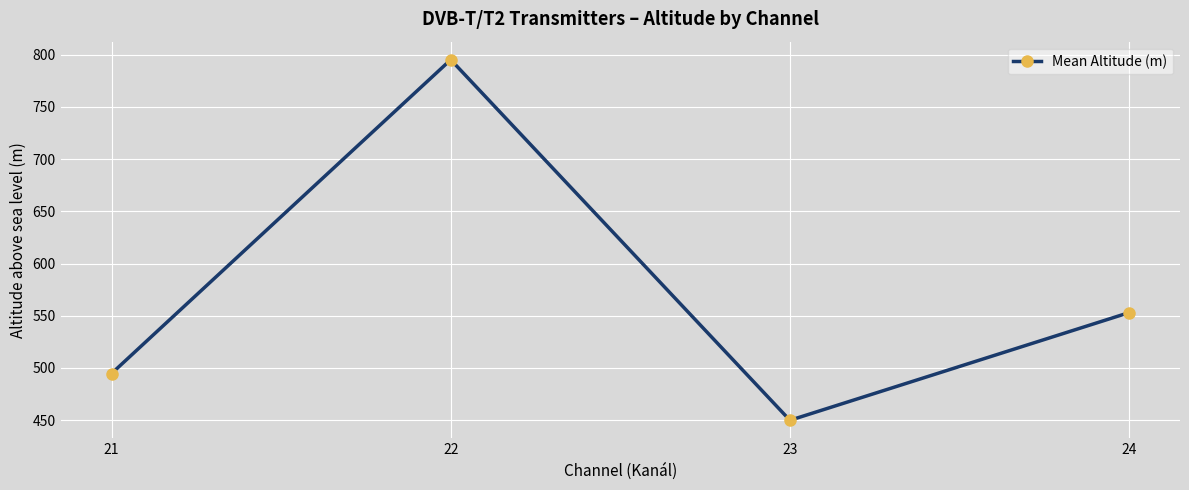

Between 24 and 22, which is larger?

22